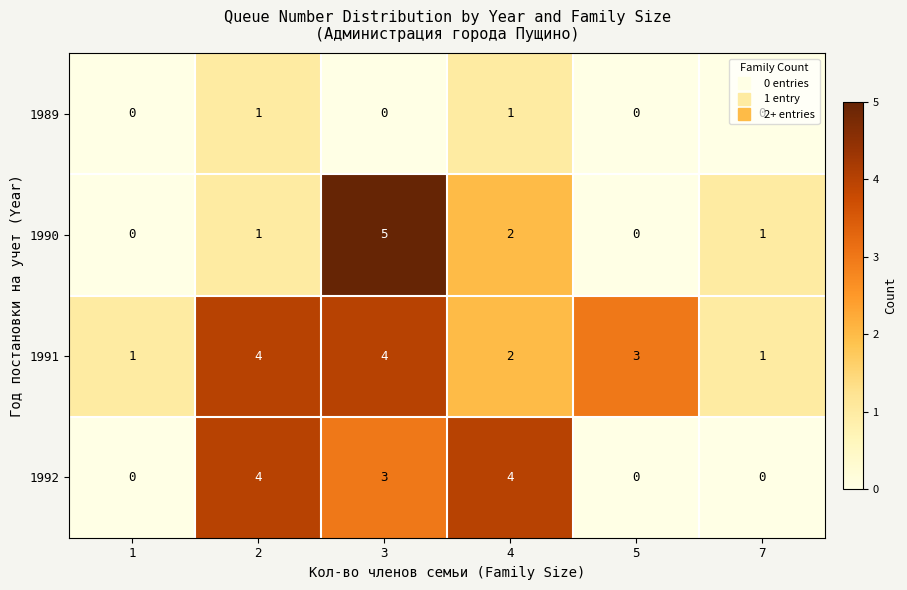

Read the 1991 value at 2.

4